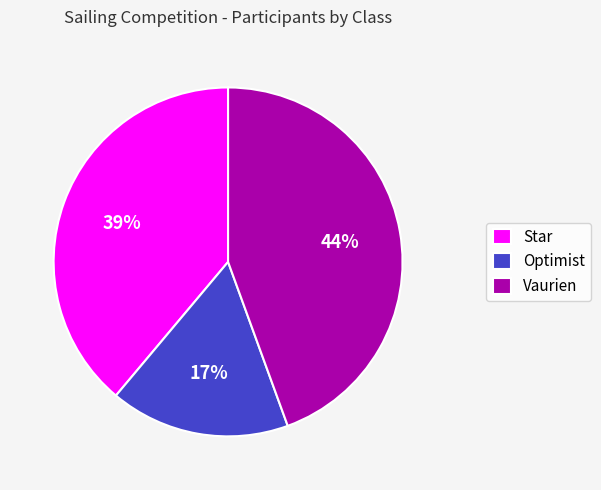

How many slices are in this pie chart?

3